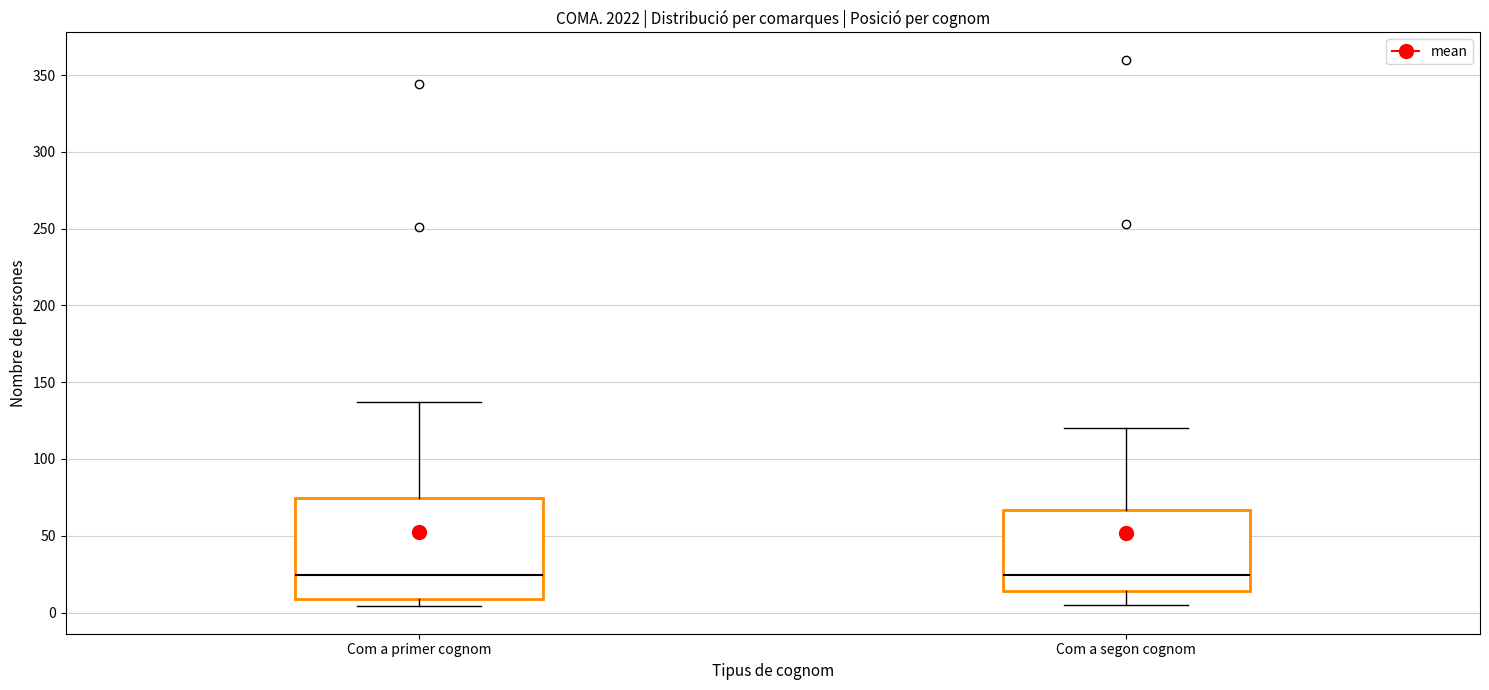

Where is the upper edge of the box for Com a segon cognom on the y-axis? The values are not printed on the chart, so give them approximately, as read against the axis.

65